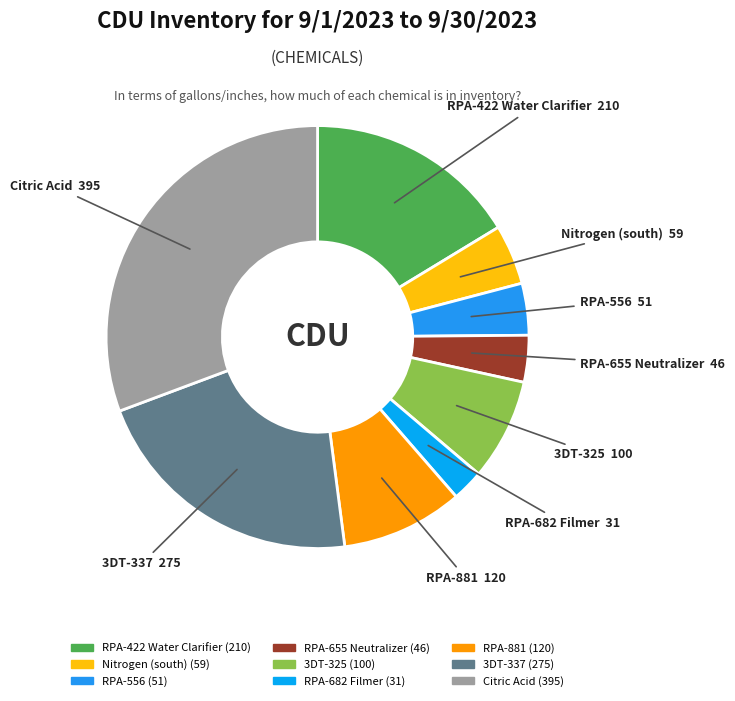

Which has a higher value, 3DT-337 or RPA-556?

3DT-337